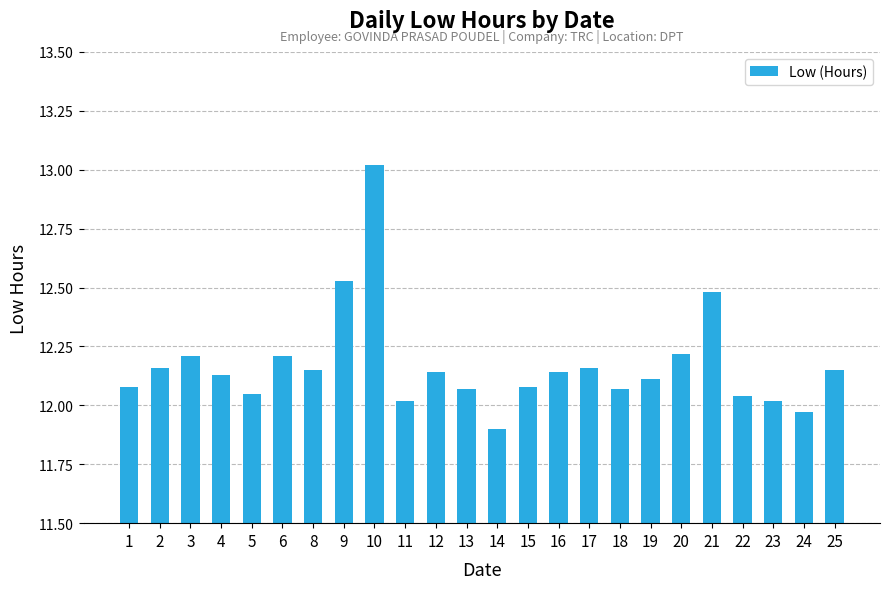

What is the ratio of the value at 15 to the value at 3?

1.0